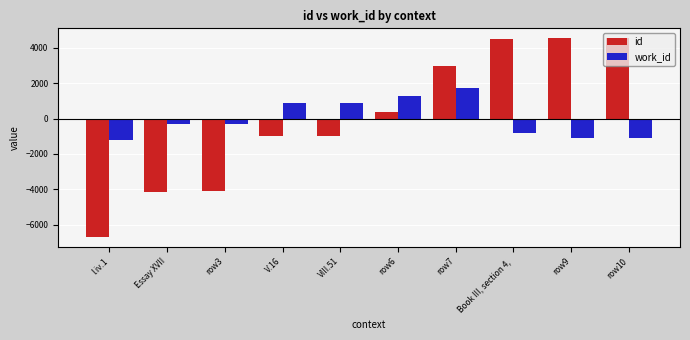

Rank the series by their maximum value, from highest to lowest.

id, work_id